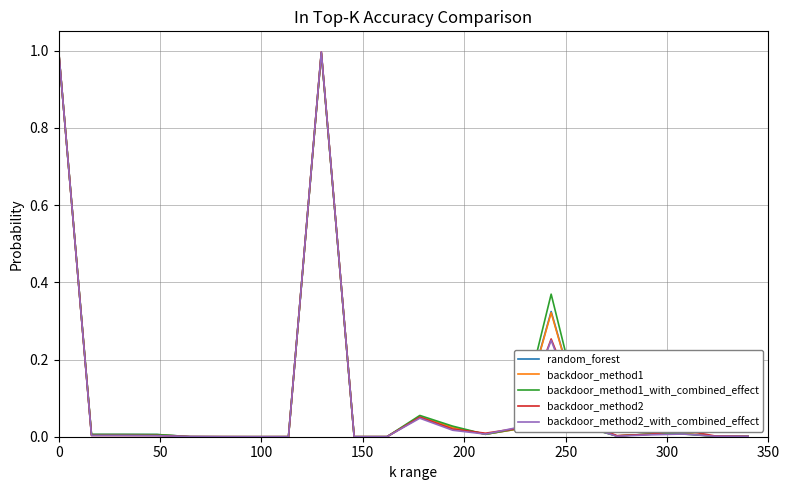

What is the maximum value shown in the chart?

1.0